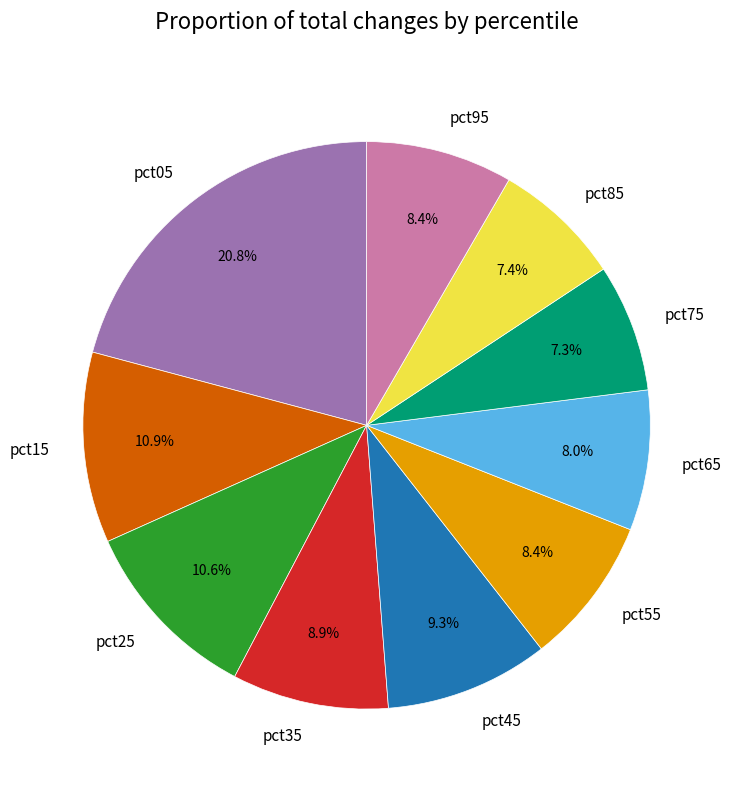

Which category has the biggest portion of the pie?

pct05